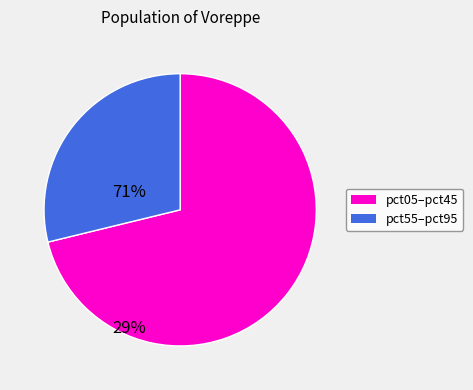

Does any single category account for the majority?

Yes